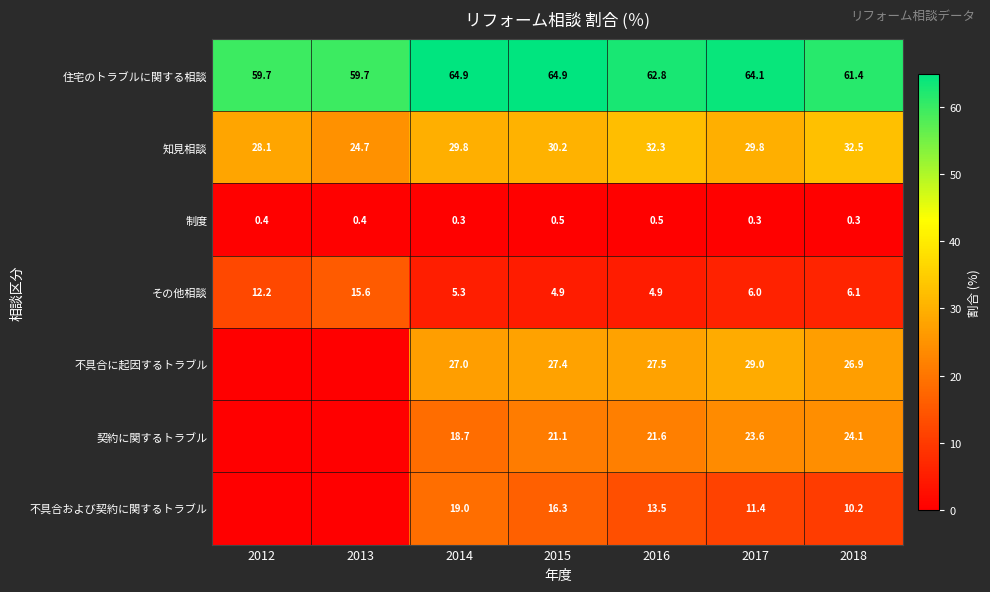

What is the total value across all series at 2017?

164.2